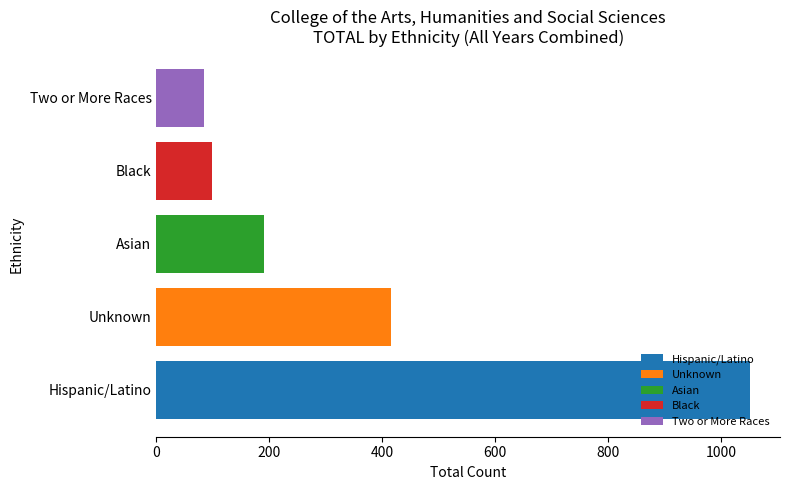

What value does the Black series have at Asian?

99